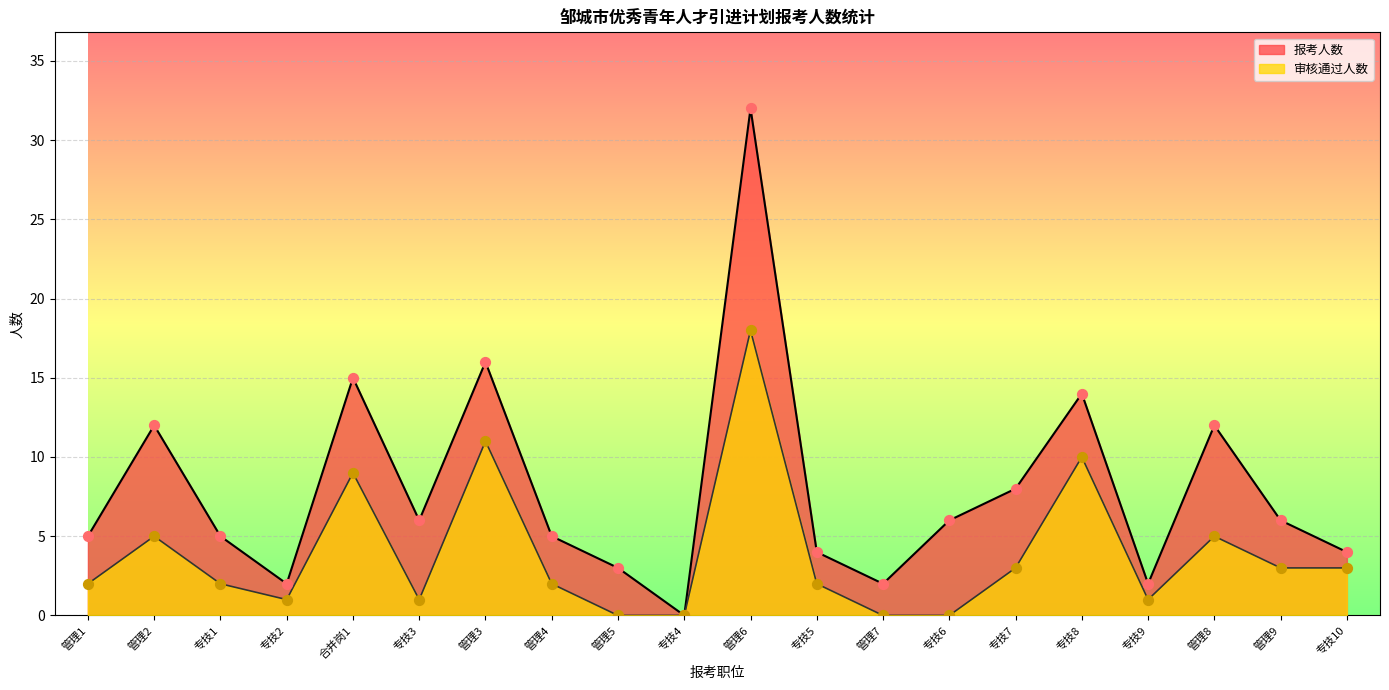

Which series has the largest total across all categories?

报考人数